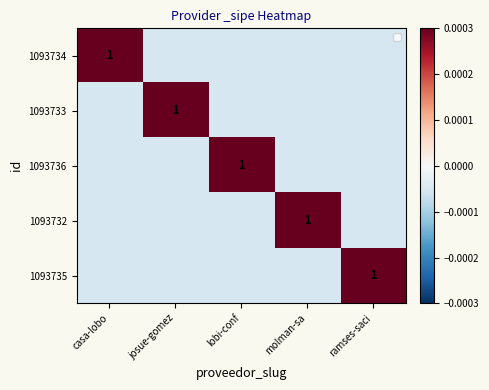

Rank the series at josue-gomez from lowest to highest value.

1093734, 1093736, 1093732, 1093735, 1093733